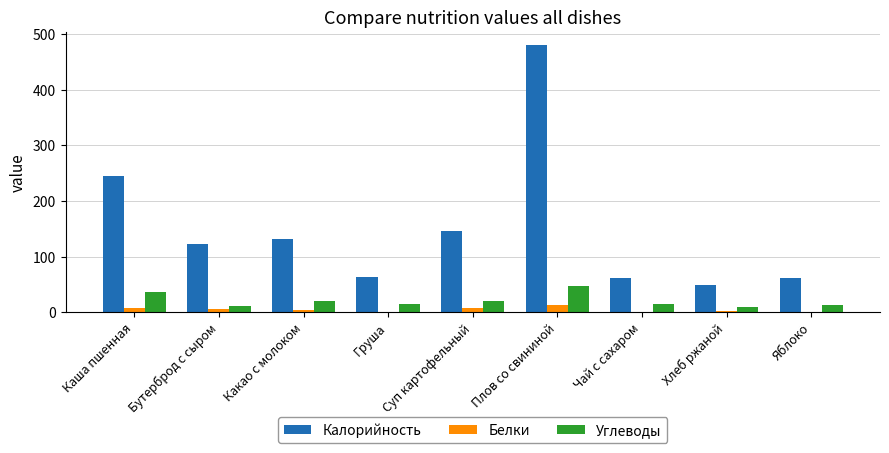

Are the bars grouped side by side (vs. stacked)?

Yes